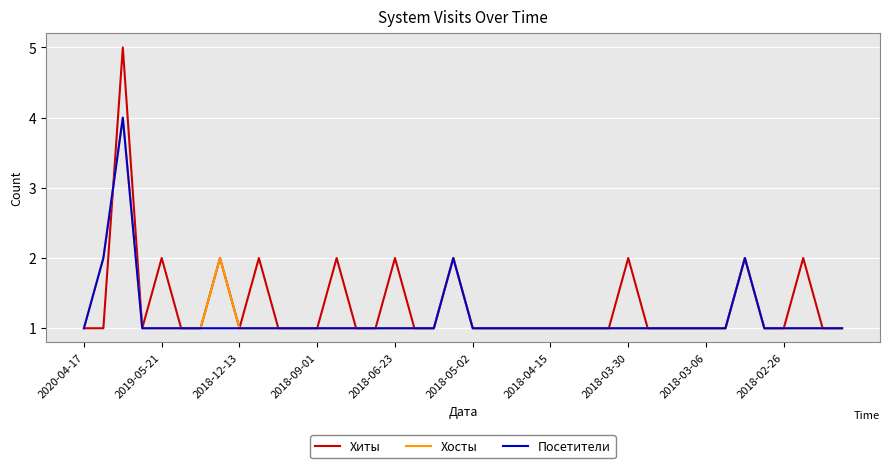

What is the greatest value displayed?

5